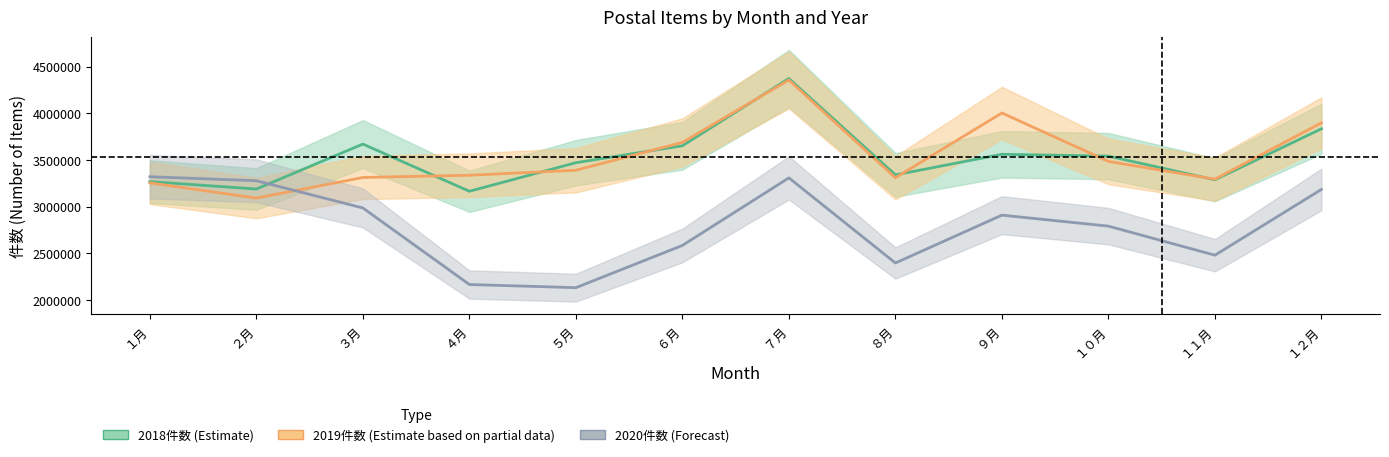

True or false: 2018件数 (Estimate) has a value of 1011327 at １１月.

False